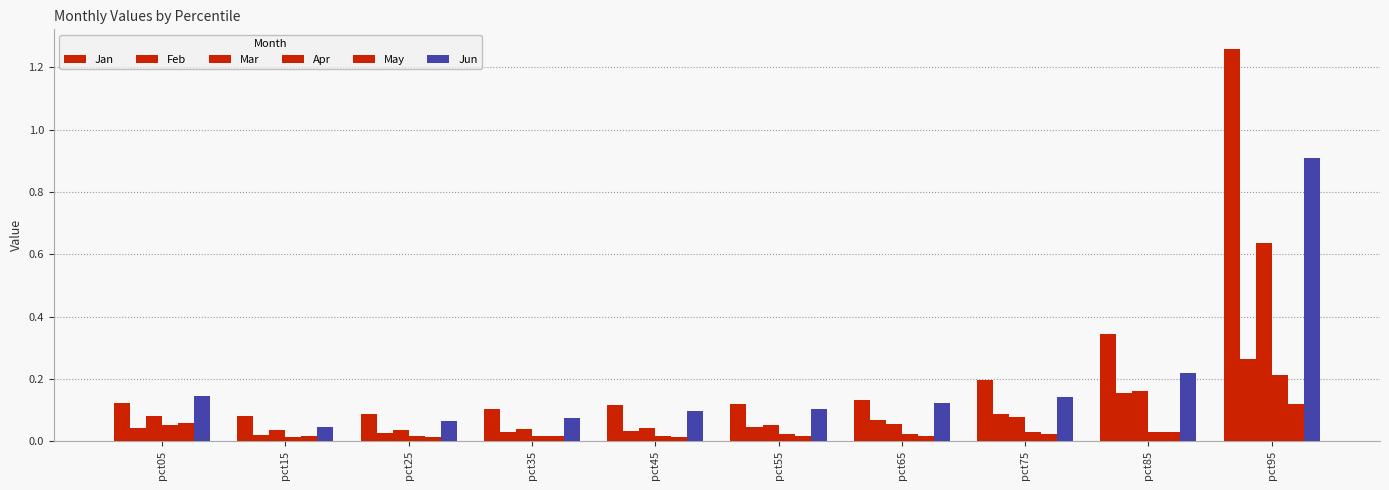

How many May values are between 0 and 1?

10